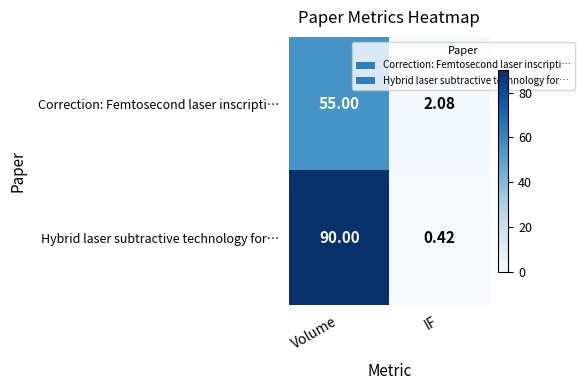

List the series in order of their peak value, highest first.

Hybrid laser subtractive technology for…, Correction: Femtosecond laser inscripti…